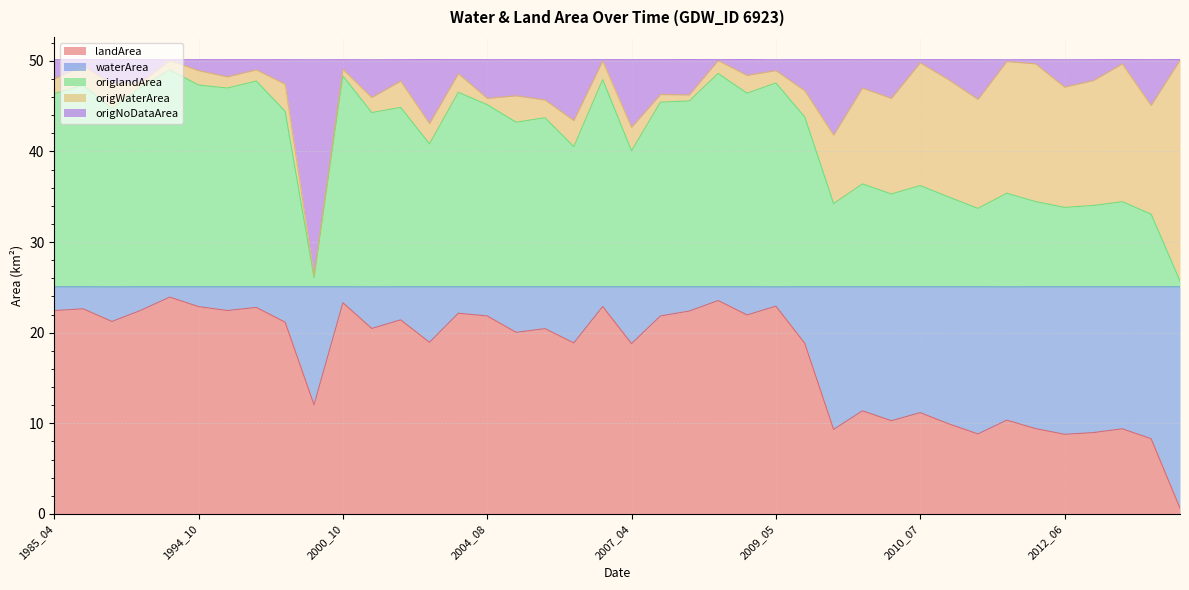

What is the maximum value for landArea?

23.9